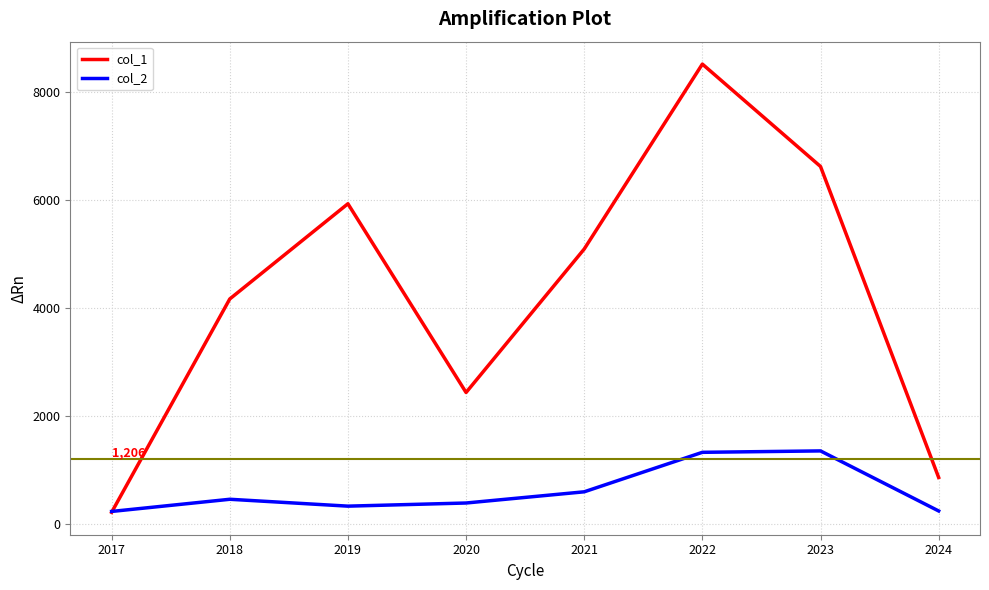

The col_1 series shows 1159 at 2024. True or false?

False